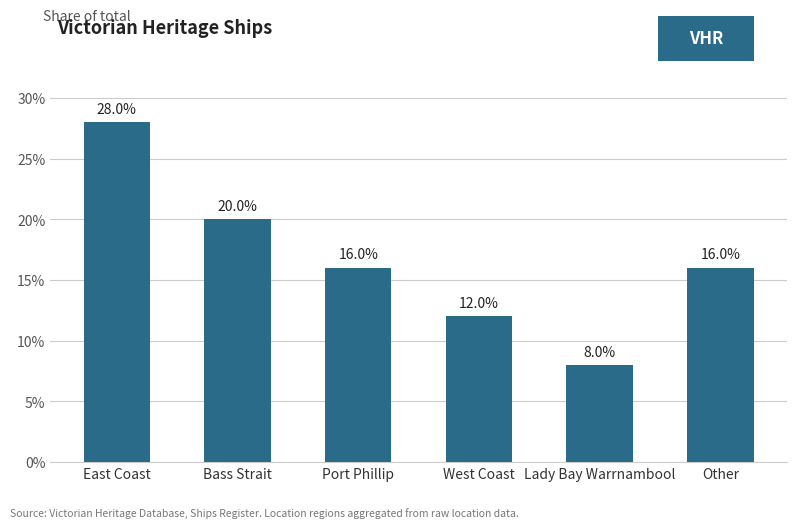

What is the label of the 2nd bar from the right?

Lady Bay Warrnambool